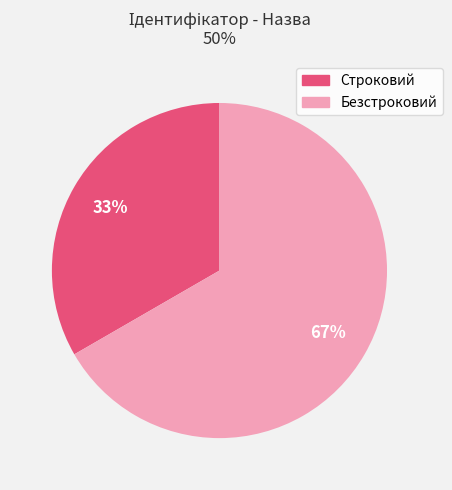

Which slice is the smallest?

Строковий